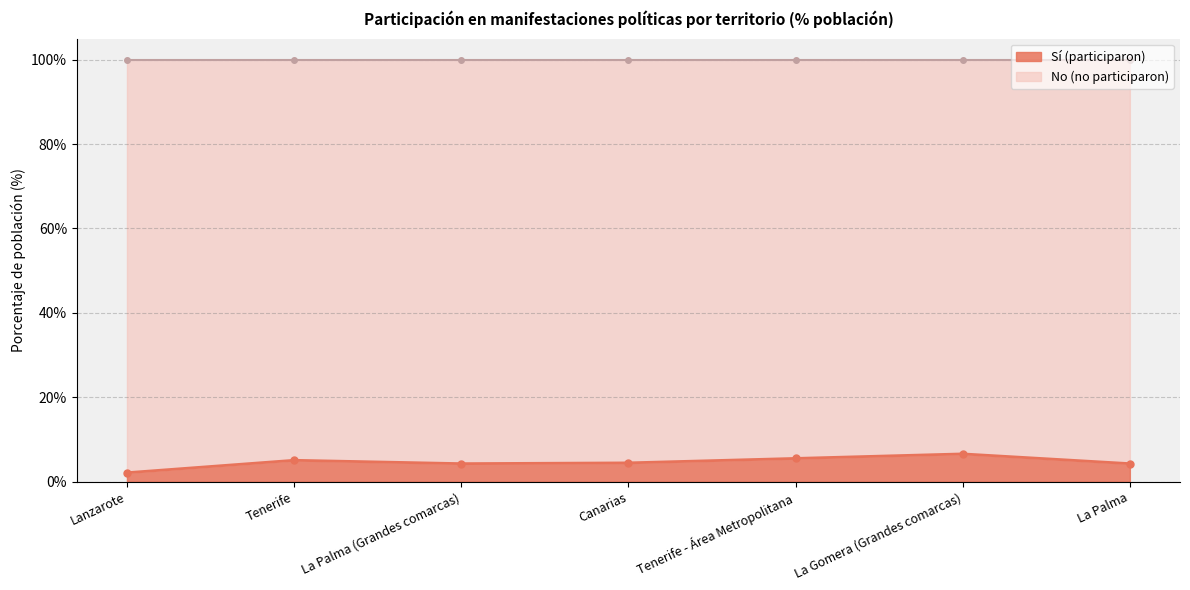

Where is the data nearest to the value 4?

La Palma (Grandes comarcas)